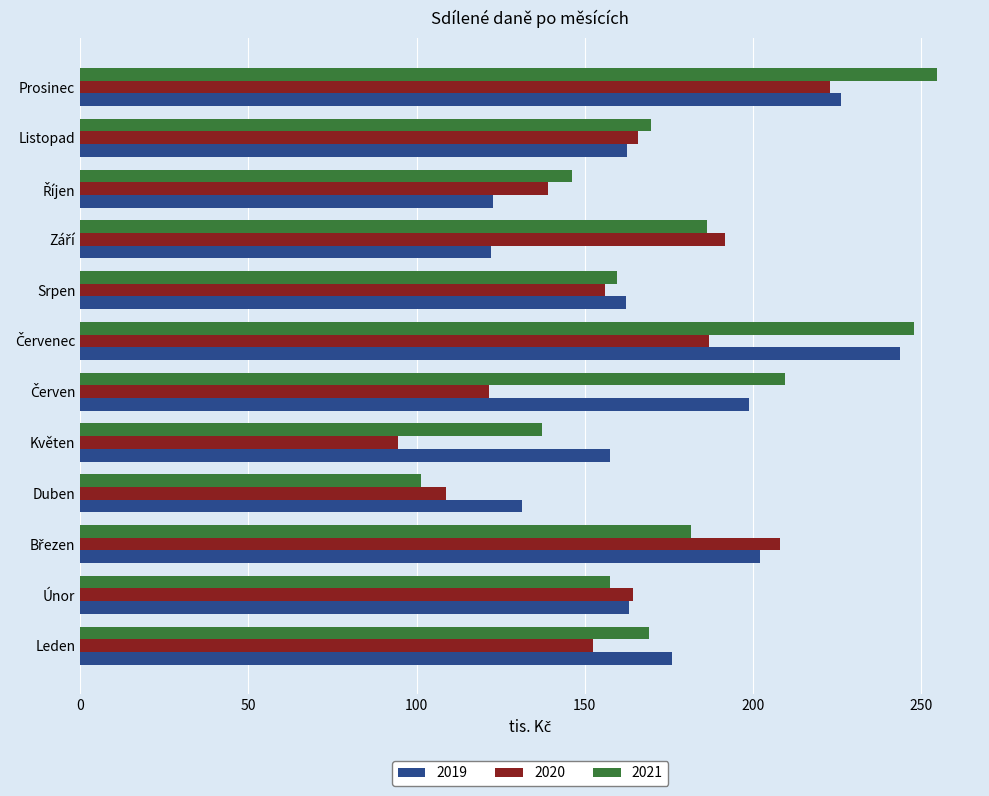

What is the sum of all 2019 values?

2068.2